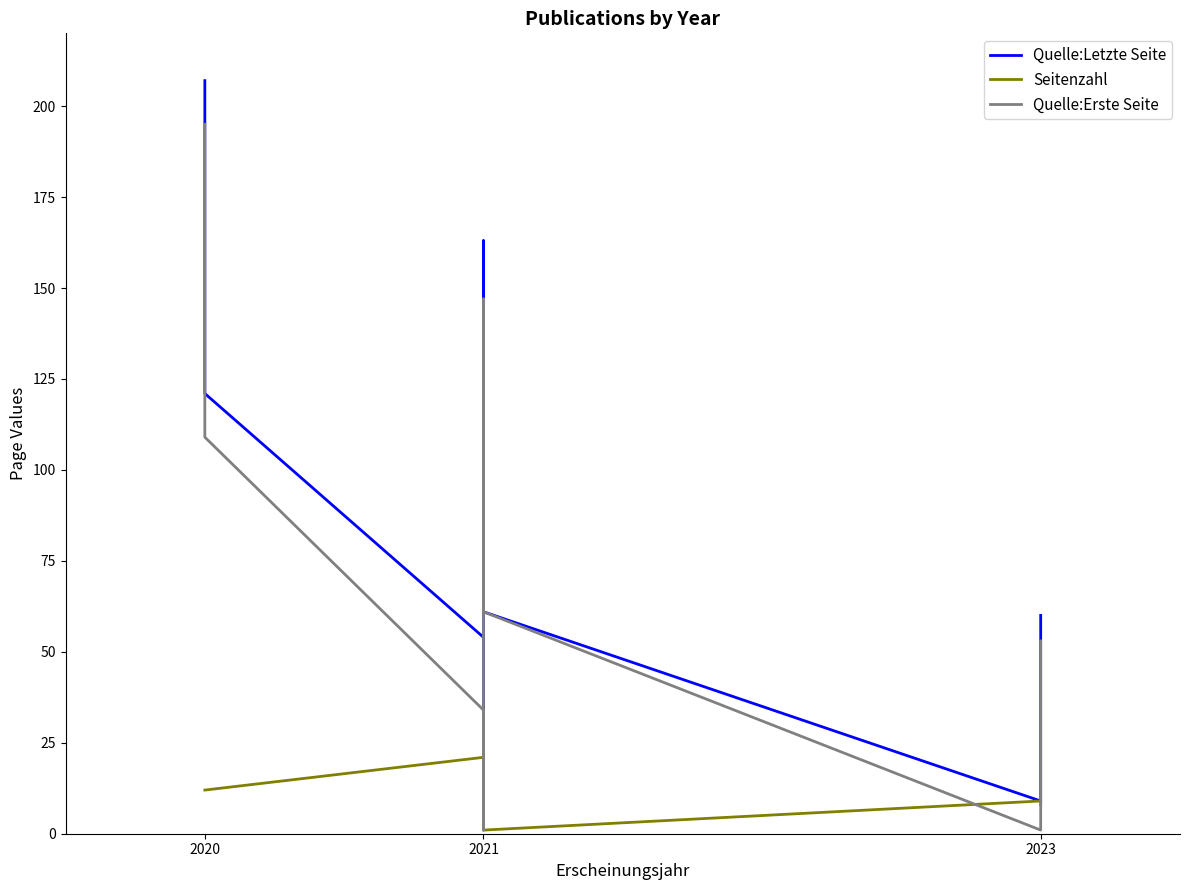

Count the number of categories in the chart.

8